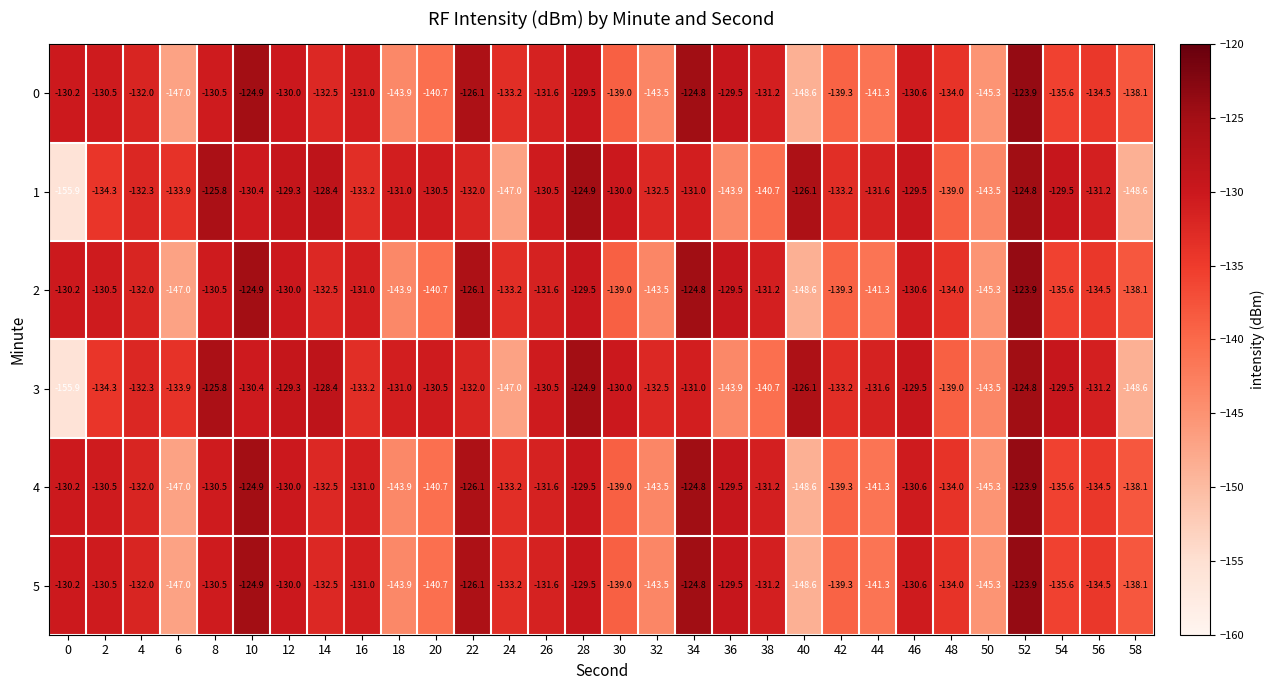

What is the sum of all 2 values?

-4032.8